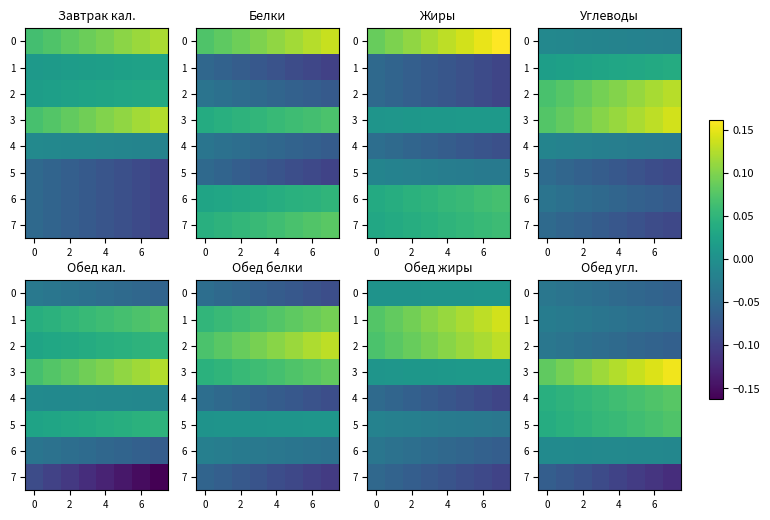

Which label corresponds to the smallest value in the chart?

7